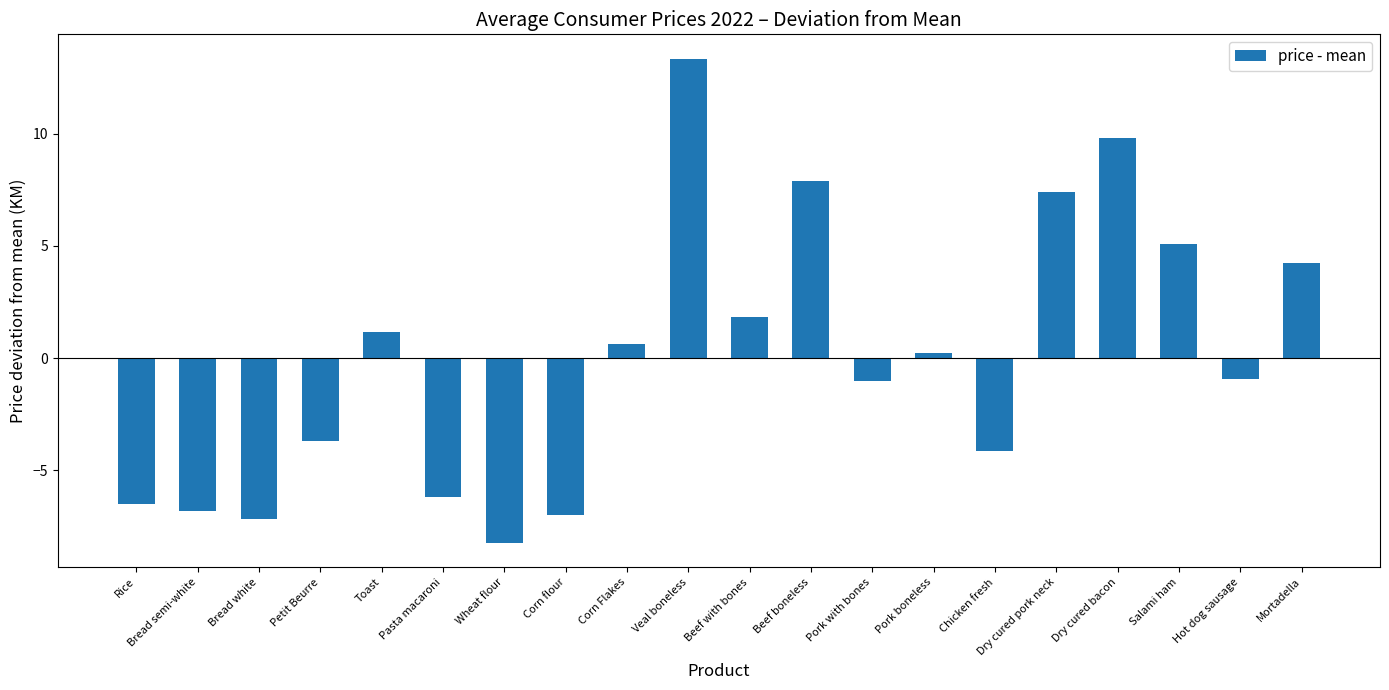

What is the difference between the values at Wheat flour and Bread white?

1.1